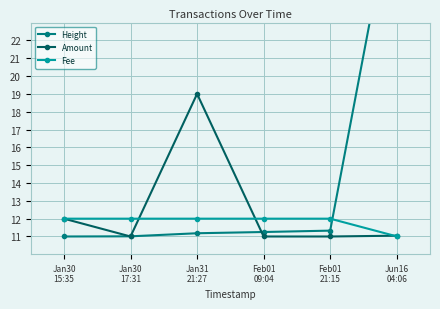

Rank the series by their average value, from highest to lowest.

Height, Amount, Fee